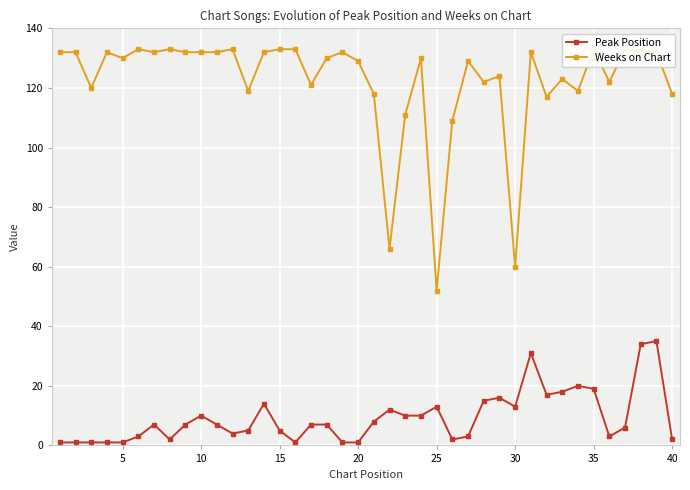

How many values in the Weeks on Chart series are below 130?

18